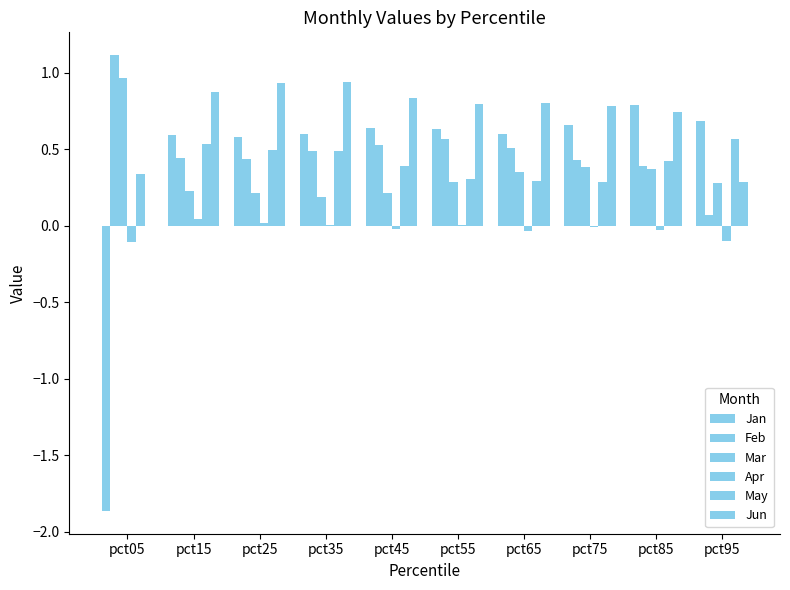

Is it true that Jun equals 0.8 at pct65?

True